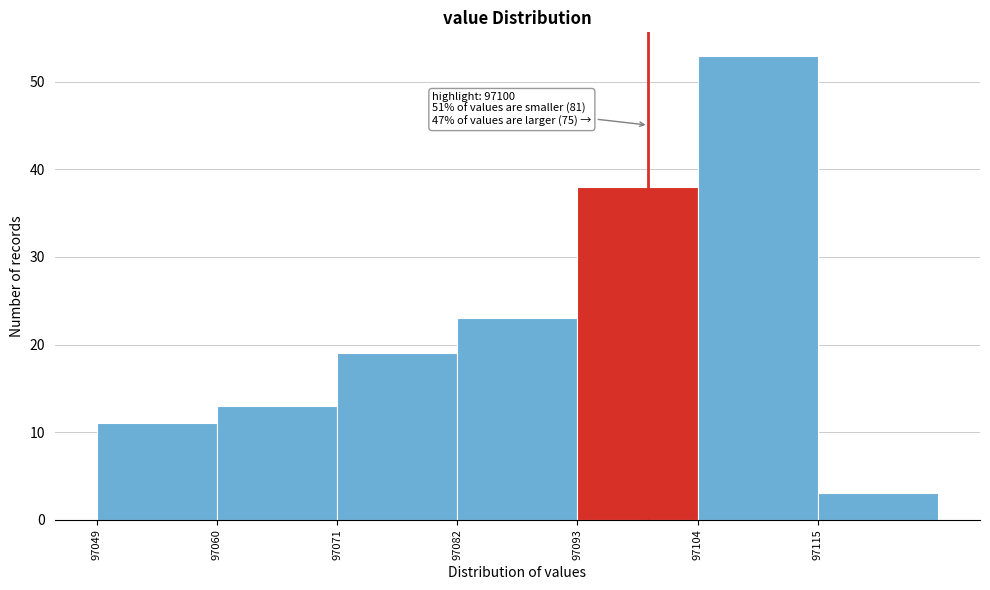

Over which range of the x-axis is the bar tallest?

97104.5 to 97115.5